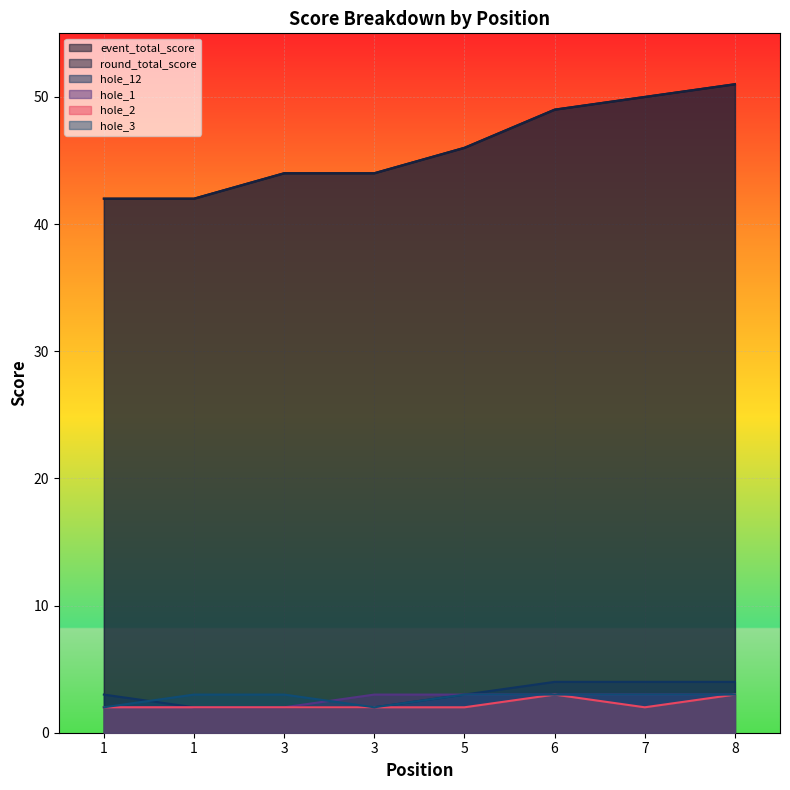

True or false: hole_1 and hole_3 cross at least once.

True